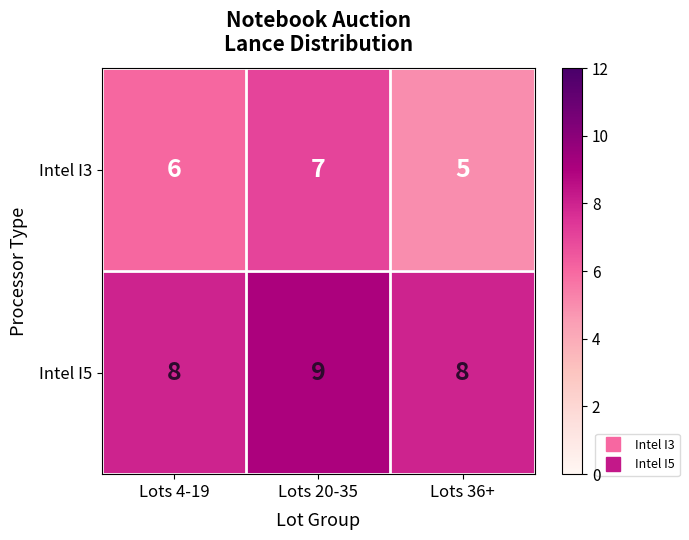

What is the minimum value for Intel I5?

8